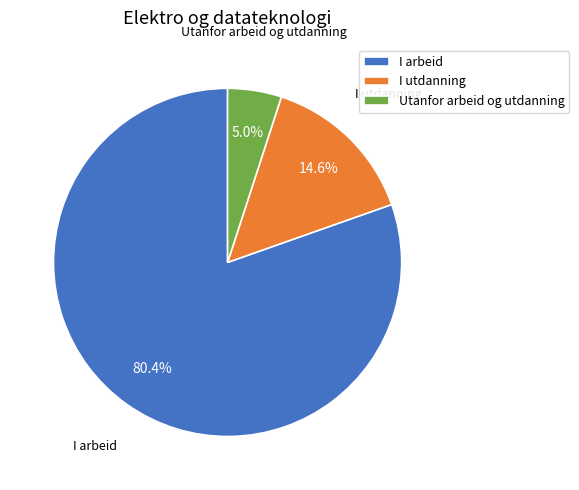

What is the smallest slice in the pie chart?

Utanfor arbeid og utdanning